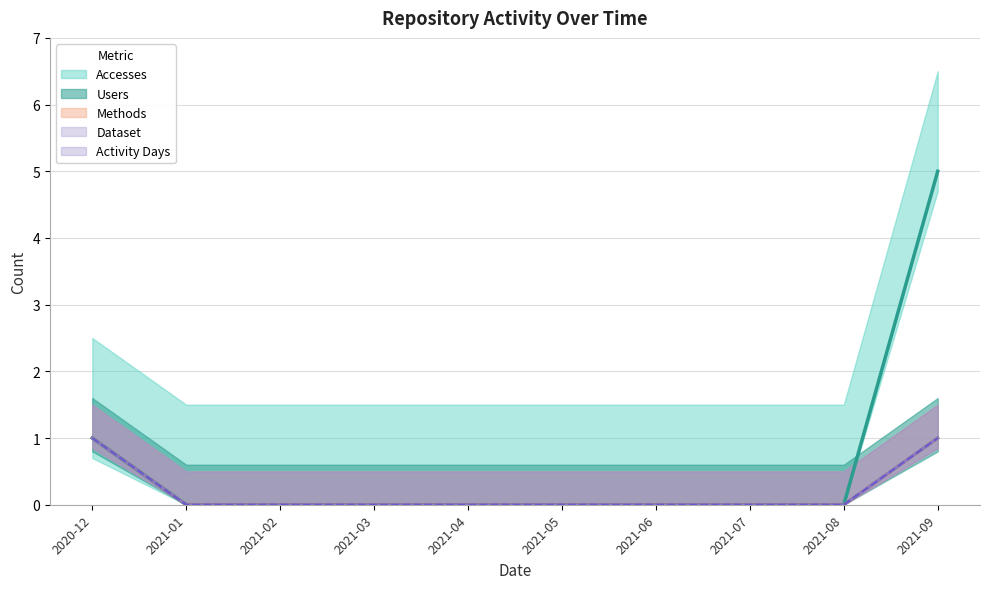

Between 2021-03 and 2021-08, which series saw the biggest shift?

Accesses